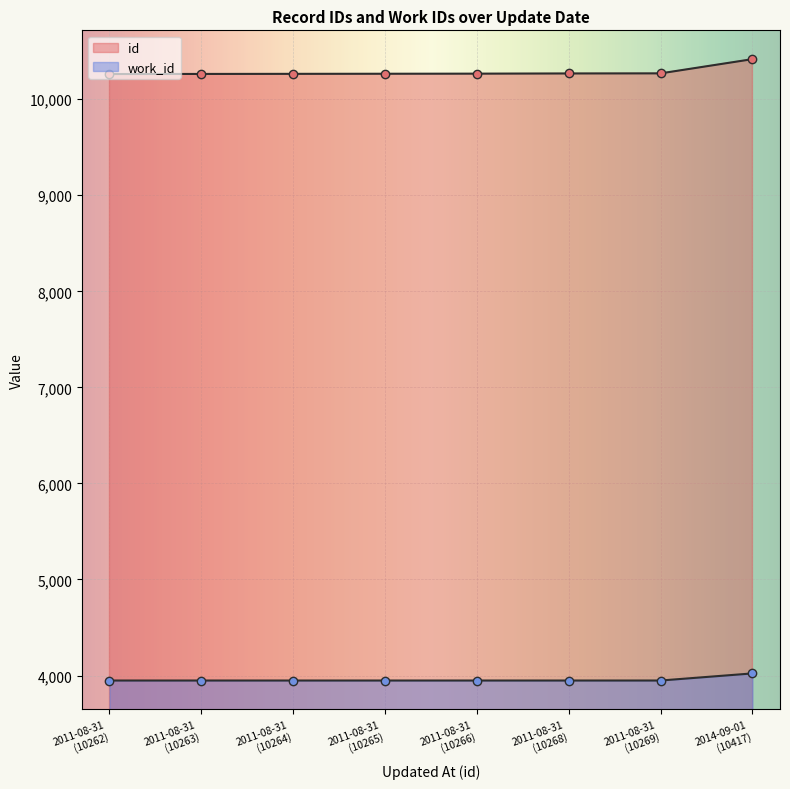

Between 2011-08-31
(10263) and 2011-08-31
(10264), which is larger?

2011-08-31
(10264)